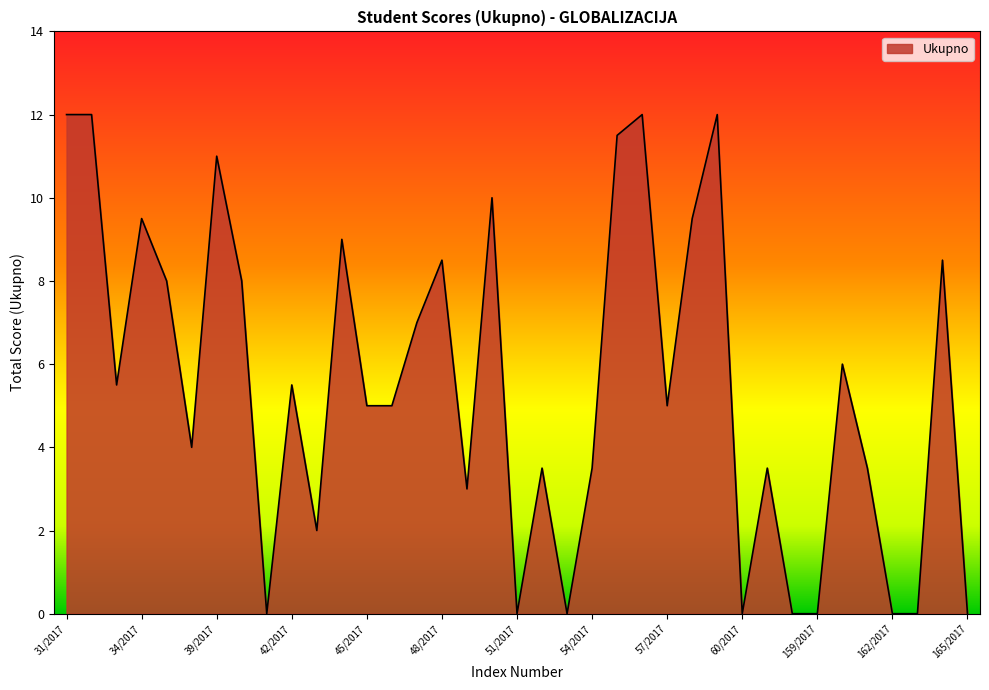

What is the maximum value shown in the chart?

12.0